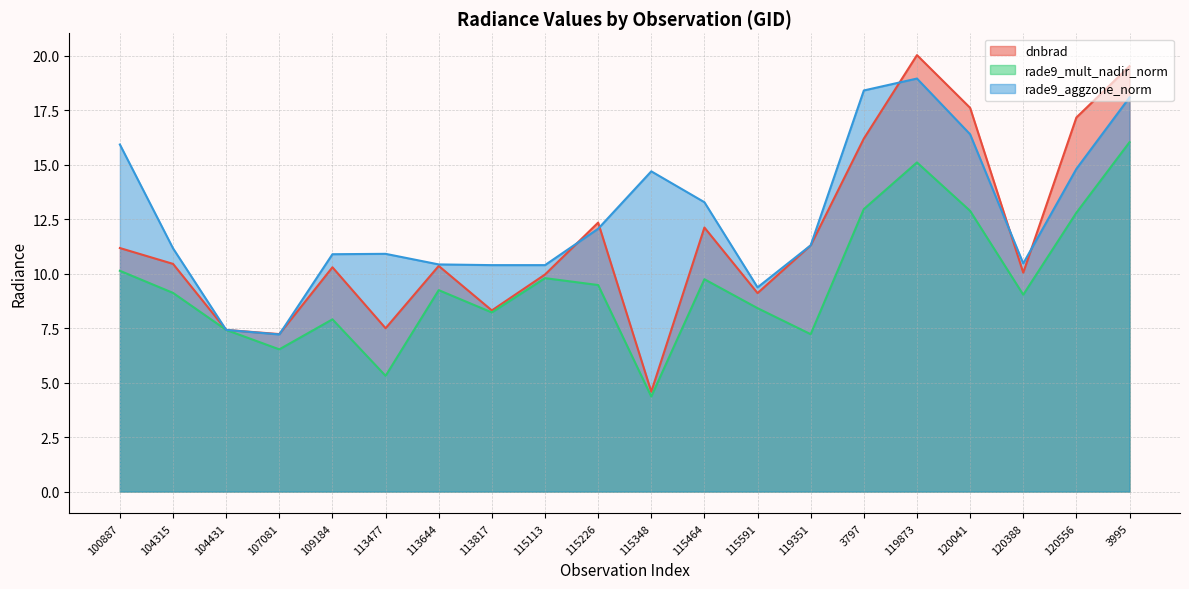

Between which two adjacent categories do dnbrad and rade9_aggzone_norm first intersect?

104315 and 104431